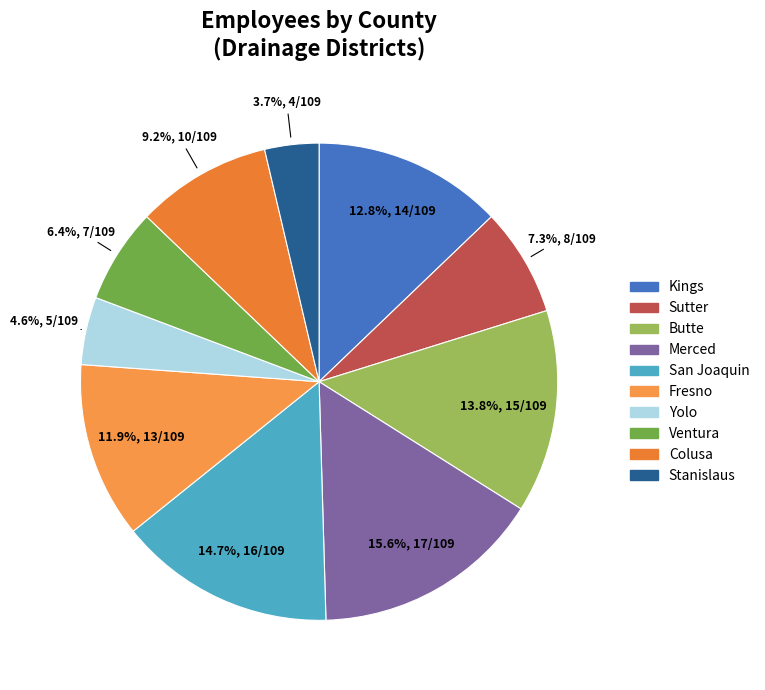

Does any single category account for the majority?

No